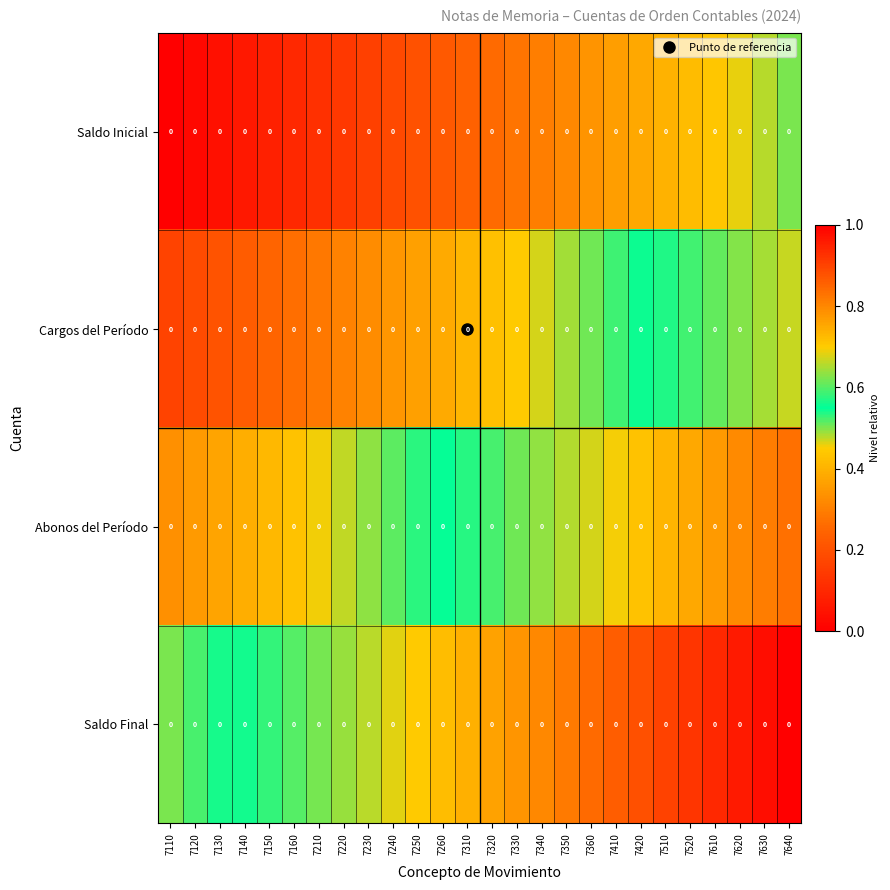

Which series has the widest spread of values?

Saldo Inicial